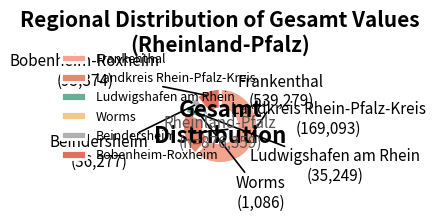

Does any single category account for the majority?

Yes